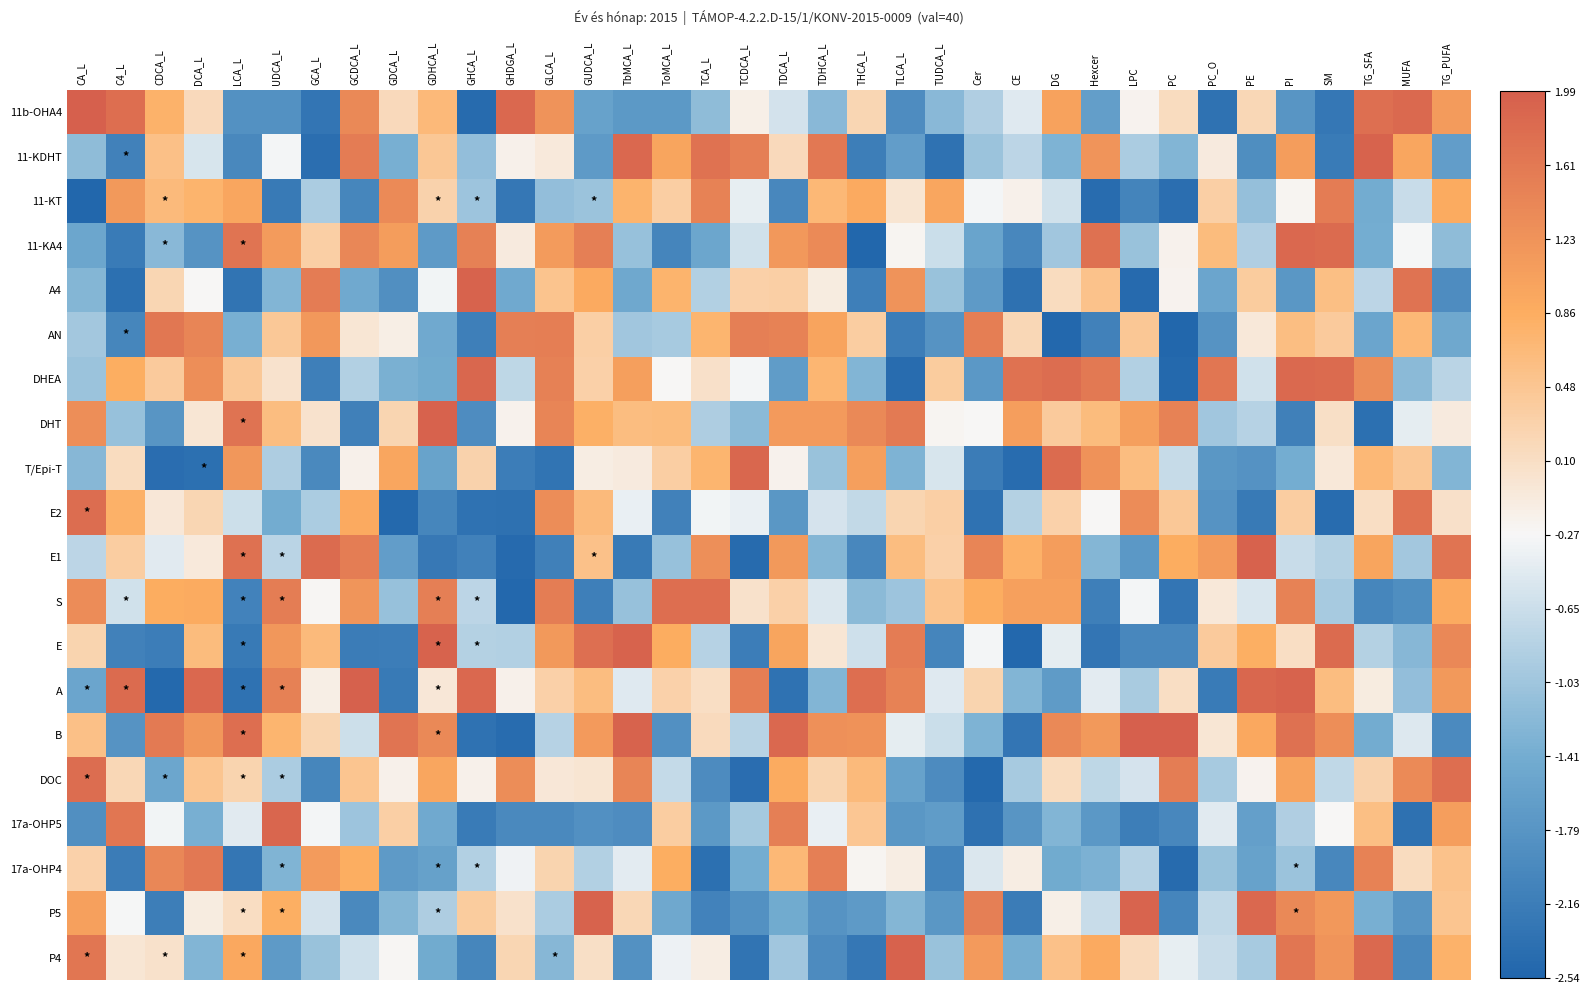

Reading left to right, list all the values displayed in this chart.

11b-OHA4: CA_L=2.0	C4_L=1.8	CDCA_L=0.8	DCA_L=0.2	LCA_L=-1.8	UDCA_L=-1.8	GCA_L=-2.3	GCDCA_L=1.4	GDCA_L=0.2	GDHCA_L=0.7	GHCA_L=-2.4	GHDGA_L=1.9	GLCA_L=1.2	GUDCA_L=-1.6	TbMCA_L=-1.7	ToMCA_L=-1.7	TCA_L=-1.2	TCDCA_L=-0.2	TDCA_L=-0.6	TDHCA_L=-1.2	THCA_L=0.2	TLCA_L=-1.9	TUDCA_L=-1.2	Cer=-0.9	CE=-0.5	DG=1.0	Hexcer=-1.6	LPC=-0.2	PC=0.1	PC_O=-2.3	PE=0.2	PI=-1.8	SM=-2.2	TG_SFA=1.8	MUFA=1.8	TG_PUFA=1.1
11-KDHT: CA_L=-1.2	C4_L=-2.1	CDCA_L=0.6	DCA_L=-0.5	LCA_L=-2.0	UDCA_L=-0.3	GCA_L=-2.4	GCDCA_L=1.6	GDCA_L=-1.4	GDHCA_L=0.5	GHCA_L=-1.1	GHDGA_L=-0.2	GLCA_L=-0.1	GUDCA_L=-1.7	TbMCA_L=1.9	ToMCA_L=1.0	TCA_L=1.7	TCDCA_L=1.5	TDCA_L=0.2	TDHCA_L=1.6	THCA_L=-2.1	TLCA_L=-1.7	TUDCA_L=-2.3	Cer=-1.1	CE=-0.8	DG=-1.3	Hexcer=1.2	LPC=-0.9	PC=-1.3	PC_O=-0.1	PE=-1.9	PI=1.1	SM=-2.2	TG_SFA=1.9	MUFA=1.0	TG_PUFA=-1.6
11-KT: CA_L=-2.5	C4_L=1.2	CDCA_L=0.7	DCA_L=0.8	LCA_L=1.0	UDCA_L=-2.2	GCA_L=-0.9	GCDCA_L=-2.0	GDCA_L=1.4	GDHCA_L=0.3	GHCA_L=-1.0	GHDGA_L=-2.3	GLCA_L=-1.1	GUDCA_L=-1.1	TbMCA_L=0.8	ToMCA_L=0.3	TCA_L=1.5	TCDCA_L=-0.4	TDCA_L=-2.0	TDHCA_L=0.7	THCA_L=0.9	TLCA_L=0.0	TUDCA_L=1.0	Cer=-0.3	CE=-0.2	DG=-0.6	Hexcer=-2.4	LPC=-2.1	PC=-2.4	PC_O=0.3	PE=-1.1	PI=-0.2	SM=1.6	TG_SFA=-1.4	MUFA=-0.7	TG_PUFA=0.9
11-KA4: CA_L=-1.5	C4_L=-2.2	CDCA_L=-1.2	DCA_L=-1.8	LCA_L=1.7	UDCA_L=1.1	GCA_L=0.3	GCDCA_L=1.4	GDCA_L=1.1	GDHCA_L=-1.7	GHCA_L=1.5	GHDGA_L=-0.1	GLCA_L=1.1	GUDCA_L=1.5	TbMCA_L=-1.1	ToMCA_L=-2.0	TCA_L=-1.5	TCDCA_L=-0.6	TDCA_L=1.2	TDHCA_L=1.4	THCA_L=-2.5	TLCA_L=-0.2	TUDCA_L=-0.6	Cer=-1.5	CE=-2.0	DG=-1.0	Hexcer=1.7	LPC=-1.1	PC=-0.2	PC_O=0.6	PE=-0.9	PI=1.9	SM=1.8	TG_SFA=-1.4	MUFA=-0.3	TG_PUFA=-1.2
A4: CA_L=-1.2	C4_L=-2.4	CDCA_L=0.2	DCA_L=-0.3	LCA_L=-2.3	UDCA_L=-1.3	GCA_L=1.6	GCDCA_L=-1.5	GDCA_L=-1.9	GDHCA_L=-0.3	GHCA_L=1.9	GHDGA_L=-1.4	GLCA_L=0.5	GUDCA_L=0.9	TbMCA_L=-1.5	ToMCA_L=0.8	TCA_L=-0.9	TCDCA_L=0.3	TDCA_L=0.3	TDHCA_L=-0.1	THCA_L=-2.1	TLCA_L=1.2	TUDCA_L=-1.1	Cer=-1.7	CE=-2.4	DG=0.1	Hexcer=0.5	LPC=-2.5	PC=-0.2	PC_O=-1.5	PE=0.4	PI=-1.8	SM=0.6	TG_SFA=-0.8	MUFA=1.7	TG_PUFA=-1.9
AN: CA_L=-1.0	C4_L=-2.0	CDCA_L=1.6	DCA_L=1.4	LCA_L=-1.4	UDCA_L=0.4	GCA_L=1.2	GCDCA_L=-0.0	GDCA_L=-0.1	GDHCA_L=-1.4	GHCA_L=-2.1	GHDGA_L=1.5	GLCA_L=1.5	GUDCA_L=0.3	TbMCA_L=-1.0	ToMCA_L=-1.0	TCA_L=0.7	TCDCA_L=1.5	TDCA_L=1.5	TDHCA_L=1.0	THCA_L=0.4	TLCA_L=-2.2	TUDCA_L=-1.8	Cer=1.5	CE=0.2	DG=-2.5	Hexcer=-2.1	LPC=0.5	PC=-2.5	PC_O=-1.8	PE=-0.1	PI=0.6	SM=0.4	TG_SFA=-1.5	MUFA=0.7	TG_PUFA=-1.5
DHEA: CA_L=-1.1	C4_L=0.8	CDCA_L=0.4	DCA_L=1.3	LCA_L=0.4	UDCA_L=0.0	GCA_L=-2.1	GCDCA_L=-0.9	GDCA_L=-1.3	GDHCA_L=-1.4	GHCA_L=1.9	GHDGA_L=-0.8	GLCA_L=1.5	GUDCA_L=0.3	TbMCA_L=1.1	ToMCA_L=-0.3	TCA_L=0.1	TCDCA_L=-0.3	TDCA_L=-1.7	TDHCA_L=0.7	THCA_L=-1.3	TLCA_L=-2.4	TUDCA_L=0.4	Cer=-1.7	CE=1.7	DG=1.8	Hexcer=1.6	LPC=-0.9	PC=-2.5	PC_O=1.7	PE=-0.6	PI=1.8	SM=1.8	TG_SFA=1.3	MUFA=-1.2	TG_PUFA=-0.8
DHT: CA_L=1.3	C4_L=-1.1	CDCA_L=-1.8	DCA_L=-0.0	LCA_L=1.7	UDCA_L=0.6	GCA_L=0.0	GCDCA_L=-2.1	GDCA_L=0.2	GDHCA_L=1.9	GHCA_L=-1.9	GHDGA_L=-0.2	GLCA_L=1.4	GUDCA_L=0.8	TbMCA_L=0.6	ToMCA_L=0.6	TCA_L=-0.9	TCDCA_L=-1.2	TDCA_L=1.1	TDHCA_L=1.1	THCA_L=1.4	TLCA_L=1.6	TUDCA_L=-0.2	Cer=-0.3	CE=1.1	DG=0.4	Hexcer=0.6	LPC=1.1	PC=1.5	PC_O=-1.0	PE=-0.8	PI=-2.1	SM=0.1	TG_SFA=-2.4	MUFA=-0.4	TG_PUFA=-0.1
T/Epi-T: CA_L=-1.2	C4_L=0.1	CDCA_L=-2.4	DCA_L=-2.4	LCA_L=1.2	UDCA_L=-0.9	GCA_L=-2.0	GCDCA_L=-0.2	GDCA_L=0.9	GDHCA_L=-1.6	GHCA_L=0.3	GHDGA_L=-2.2	GLCA_L=-2.3	GUDCA_L=-0.1	TbMCA_L=-0.1	ToMCA_L=0.3	TCA_L=0.7	TCDCA_L=1.9	TDCA_L=-0.2	TDHCA_L=-1.1	THCA_L=1.1	TLCA_L=-1.3	TUDCA_L=-0.6	Cer=-2.2	CE=-2.4	DG=1.8	Hexcer=1.2	LPC=0.6	PC=-0.7	PC_O=-1.8	PE=-1.8	PI=-1.4	SM=-0.1	TG_SFA=0.7	MUFA=0.5	TG_PUFA=-1.3
E2: CA_L=1.8	C4_L=0.8	CDCA_L=-0.0	DCA_L=0.2	LCA_L=-0.6	UDCA_L=-1.4	GCA_L=-0.9	GCDCA_L=0.9	GDCA_L=-2.5	GDHCA_L=-2.0	GHCA_L=-2.3	GHDGA_L=-2.4	GLCA_L=1.3	GUDCA_L=0.6	TbMCA_L=-0.4	ToMCA_L=-2.1	TCA_L=-0.3	TCDCA_L=-0.4	TDCA_L=-1.8	TDHCA_L=-0.6	THCA_L=-0.7	TLCA_L=0.2	TUDCA_L=0.3	Cer=-2.3	CE=-0.8	DG=0.3	Hexcer=-0.3	LPC=1.3	PC=0.4	PC_O=-1.8	PE=-2.2	PI=0.4	SM=-2.4	TG_SFA=0.1	MUFA=1.7	TG_PUFA=0.1
E1: CA_L=-0.8	C4_L=0.4	CDCA_L=-0.5	DCA_L=-0.1	LCA_L=1.7	UDCA_L=-0.8	GCA_L=1.8	GCDCA_L=1.6	GDCA_L=-1.7	GDHCA_L=-2.2	GHCA_L=-2.1	GHDGA_L=-2.5	GLCA_L=-2.1	GUDCA_L=0.6	TbMCA_L=-2.2	ToMCA_L=-1.1	TCA_L=1.3	TCDCA_L=-2.4	TDCA_L=1.1	TDHCA_L=-1.3	THCA_L=-2.0	TLCA_L=0.6	TUDCA_L=0.3	Cer=1.4	CE=0.8	DG=1.1	Hexcer=-1.3	LPC=-1.7	PC=0.9	PC_O=1.1	PE=1.9	PI=-0.7	SM=-0.9	TG_SFA=1.0	MUFA=-1.0	TG_PUFA=1.7
S: CA_L=1.3	C4_L=-0.6	CDCA_L=0.9	DCA_L=0.9	LCA_L=-2.1	UDCA_L=1.5	GCA_L=-0.3	GCDCA_L=1.2	GDCA_L=-1.1	GDHCA_L=1.5	GHCA_L=-0.8	GHDGA_L=-2.5	GLCA_L=1.6	GUDCA_L=-2.1	TbMCA_L=-1.1	ToMCA_L=1.8	TCA_L=1.8	TCDCA_L=0.1	TDCA_L=0.3	TDHCA_L=-0.5	THCA_L=-1.2	TLCA_L=-1.1	TUDCA_L=0.5	Cer=0.9	CE=1.0	DG=1.0	Hexcer=-2.1	LPC=-0.3	PC=-2.3	PC_O=-0.1	PE=-0.5	PI=1.5	SM=-1.0	TG_SFA=-2.0	MUFA=-1.9	TG_PUFA=0.9
E: CA_L=0.3	C4_L=-2.1	CDCA_L=-2.2	DCA_L=0.6	LCA_L=-2.2	UDCA_L=1.2	GCA_L=0.7	GCDCA_L=-2.2	GDCA_L=-2.2	GDHCA_L=1.9	GHCA_L=-0.8	GHDGA_L=-0.9	GLCA_L=1.1	GUDCA_L=1.8	TbMCA_L=1.9	ToMCA_L=0.9	TCA_L=-0.8	TCDCA_L=-2.2	TDCA_L=1.0	TDHCA_L=-0.0	THCA_L=-0.6	TLCA_L=1.6	TUDCA_L=-2.0	Cer=-0.3	CE=-2.5	DG=-0.4	Hexcer=-2.3	LPC=-2.0	PC=-2.0	PC_O=0.4	PE=0.8	PI=0.1	SM=1.8	TG_SFA=-0.8	MUFA=-1.2	TG_PUFA=1.4
A: CA_L=-1.5	C4_L=1.8	CDCA_L=-2.5	DCA_L=1.9	LCA_L=-2.3	UDCA_L=1.5	GCA_L=-0.1	GCDCA_L=2.0	GDCA_L=-2.2	GDHCA_L=-0.0	GHCA_L=1.9	GHDGA_L=-0.2	GLCA_L=0.3	GUDCA_L=0.6	TbMCA_L=-0.5	ToMCA_L=0.3	TCA_L=0.1	TCDCA_L=1.5	TDCA_L=-2.3	TDHCA_L=-1.3	THCA_L=1.8	TLCA_L=1.5	TUDCA_L=-0.5	Cer=0.3	CE=-1.3	DG=-1.7	Hexcer=-0.4	LPC=-0.9	PC=0.1	PC_O=-2.2	PE=1.9	PI=1.9	SM=0.6	TG_SFA=-0.1	MUFA=-1.1	TG_PUFA=1.1
B: CA_L=0.6	C4_L=-1.8	CDCA_L=1.6	DCA_L=1.2	LCA_L=1.8	UDCA_L=0.7	GCA_L=0.2	GCDCA_L=-0.6	GDCA_L=1.7	GDHCA_L=1.4	GHCA_L=-2.3	GHDGA_L=-2.4	GLCA_L=-0.8	GUDCA_L=1.1	TbMCA_L=1.9	ToMCA_L=-1.9	TCA_L=0.2	TCDCA_L=-0.8	TDCA_L=1.9	TDHCA_L=1.3	THCA_L=1.3	TLCA_L=-0.4	TUDCA_L=-0.7	Cer=-1.3	CE=-2.3	DG=1.4	Hexcer=1.1	LPC=2.0	PC=2.0	PC_O=-0.0	PE=0.9	PI=1.7	SM=1.3	TG_SFA=-1.4	MUFA=-0.5	TG_PUFA=-2.0
DOC: CA_L=1.8	C4_L=0.2	CDCA_L=-1.5	DCA_L=0.5	LCA_L=0.3	UDCA_L=-0.9	GCA_L=-2.0	GCDCA_L=0.5	GDCA_L=-0.2	GDHCA_L=1.0	GHCA_L=-0.2	GHDGA_L=1.3	GLCA_L=-0.0	GUDCA_L=0.0	TbMCA_L=1.4	ToMCA_L=-0.7	TCA_L=-1.9	TCDCA_L=-2.4	TDCA_L=0.9	TDHCA_L=0.3	THCA_L=0.6	TLCA_L=-1.6	TUDCA_L=-1.9	Cer=-2.5	CE=-1.0	DG=0.1	Hexcer=-0.8	LPC=-0.6	PC=1.6	PC_O=-1.0	PE=-0.2	PI=1.0	SM=-0.7	TG_SFA=0.3	MUFA=1.4	TG_PUFA=1.8
17a-OHP5: CA_L=-1.9	C4_L=1.7	CDCA_L=-0.3	DCA_L=-1.4	LCA_L=-0.5	UDCA_L=1.9	GCA_L=-0.3	GCDCA_L=-1.1	GDCA_L=0.3	GDHCA_L=-1.5	GHCA_L=-2.2	GHDGA_L=-2.0	GLCA_L=-2.0	GUDCA_L=-1.9	TbMCA_L=-1.9	ToMCA_L=0.4	TCA_L=-1.7	TCDCA_L=-1.0	TDCA_L=1.5	TDHCA_L=-0.4	THCA_L=0.5	TLCA_L=-1.8	TUDCA_L=-1.7	Cer=-2.4	CE=-1.8	DG=-1.3	Hexcer=-1.7	LPC=-2.1	PC=-2.0	PC_O=-0.5	PE=-1.6	PI=-0.9	SM=-0.3	TG_SFA=0.6	MUFA=-2.4	TG_PUFA=1.1
17a-OHP4: CA_L=0.3	C4_L=-2.2	CDCA_L=1.4	DCA_L=1.6	LCA_L=-2.3	UDCA_L=-1.3	GCA_L=1.1	GCDCA_L=0.8	GDCA_L=-1.7	GDHCA_L=-1.6	GHCA_L=-0.9	GHDGA_L=-0.3	GLCA_L=0.3	GUDCA_L=-0.9	TbMCA_L=-0.4	ToMCA_L=0.8	TCA_L=-2.4	TCDCA_L=-1.4	TDCA_L=0.7	TDHCA_L=1.5	THCA_L=-0.2	TLCA_L=-0.1	TUDCA_L=-2.1	Cer=-0.5	CE=-0.1	DG=-1.4	Hexcer=-1.3	LPC=-0.8	PC=-2.4	PC_O=-1.1	PE=-1.6	PI=-1.1	SM=-2.0	TG_SFA=1.5	MUFA=0.1	TG_PUFA=0.5
P5: CA_L=1.0	C4_L=-0.3	CDCA_L=-2.1	DCA_L=-0.1	LCA_L=0.1	UDCA_L=0.8	GCA_L=-0.6	GCDCA_L=-2.0	GDCA_L=-1.3	GDHCA_L=-0.9	GHCA_L=0.4	GHDGA_L=0.0	GLCA_L=-0.9	GUDCA_L=1.9	TbMCA_L=0.2	ToMCA_L=-1.5	TCA_L=-2.1	TCDCA_L=-1.8	TDCA_L=-1.4	TDHCA_L=-1.8	THCA_L=-1.7	TLCA_L=-1.2	TUDCA_L=-1.8	Cer=1.5	CE=-2.2	DG=-0.2	Hexcer=-0.7	LPC=1.9	PC=-2.0	PC_O=-0.7	PE=1.9	PI=1.4	SM=1.2	TG_SFA=-1.4	MUFA=-1.8	TG_PUFA=0.5
P4: CA_L=1.7	C4_L=-0.0	CDCA_L=0.0	DCA_L=-1.3	LCA_L=0.9	UDCA_L=-1.7	GCA_L=-1.1	GCDCA_L=-0.6	GDCA_L=-0.2	GDHCA_L=-1.4	GHCA_L=-2.0	GHDGA_L=0.2	GLCA_L=-1.2	GUDCA_L=0.1	TbMCA_L=-1.8	ToMCA_L=-0.4	TCA_L=-0.1	TCDCA_L=-2.3	TDCA_L=-1.0	TDHCA_L=-1.9	THCA_L=-2.3	TLCA_L=1.9	TUDCA_L=-1.1	Cer=1.1	CE=-1.4	DG=0.5	Hexcer=0.9	LPC=0.2	PC=-0.4	PC_O=-0.7	PE=-1.0	PI=1.7	SM=1.2	TG_SFA=1.8	MUFA=-2.0	TG_PUFA=0.8